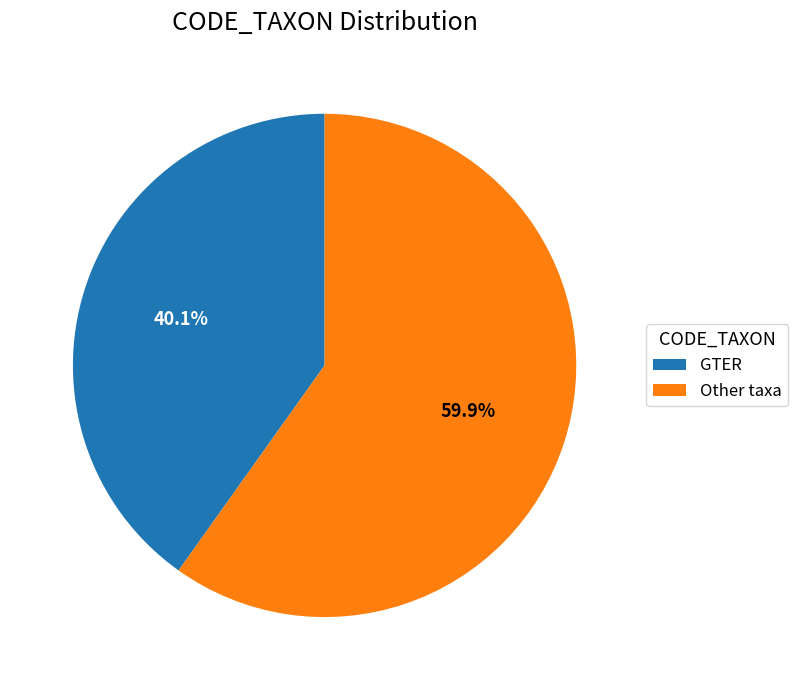

Count the number of slices in the pie.

2